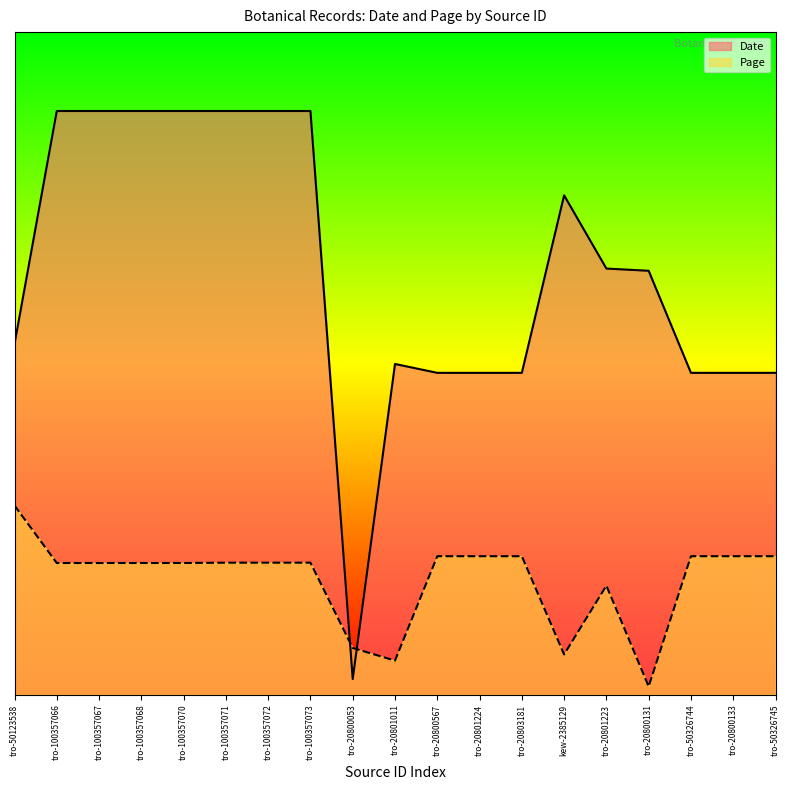

What is the label of the 15th point from the left?

tro-20801223